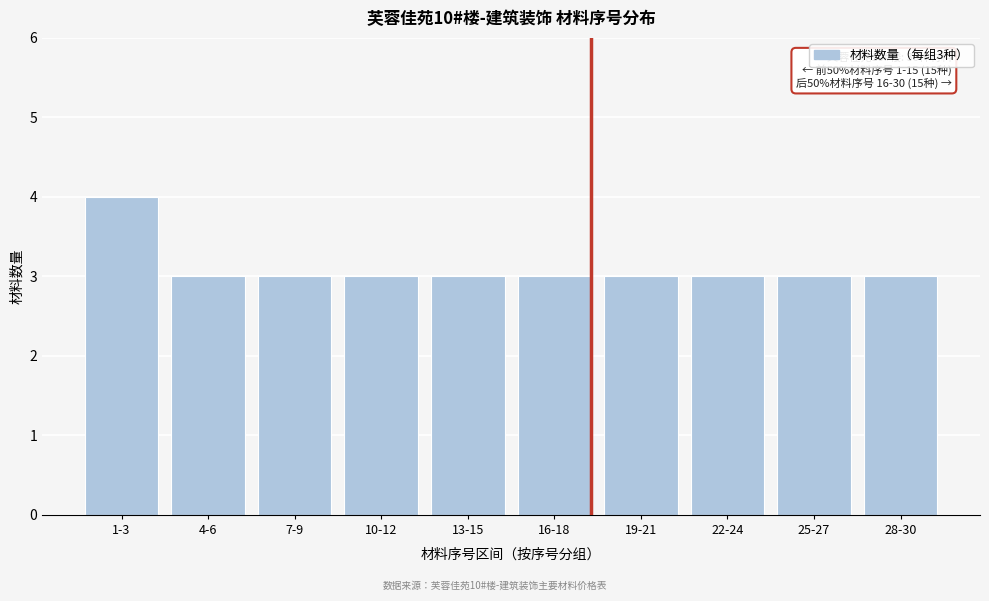

Reading left to right, what are all the values shown in this chart?

4	3	3	3	3	3	3	3	3	3